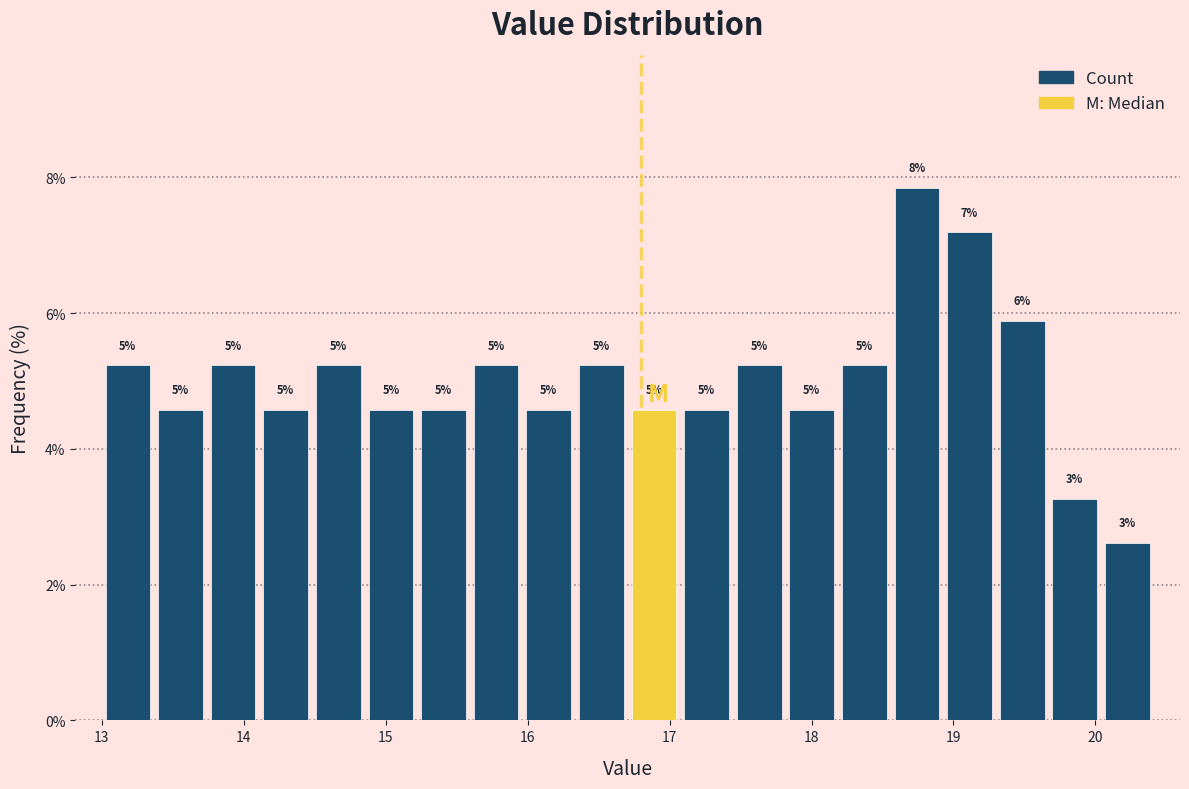

Around what value on the x-axis is the tallest bar? Give the approximate position of its centre, as read against the axis.

18.7